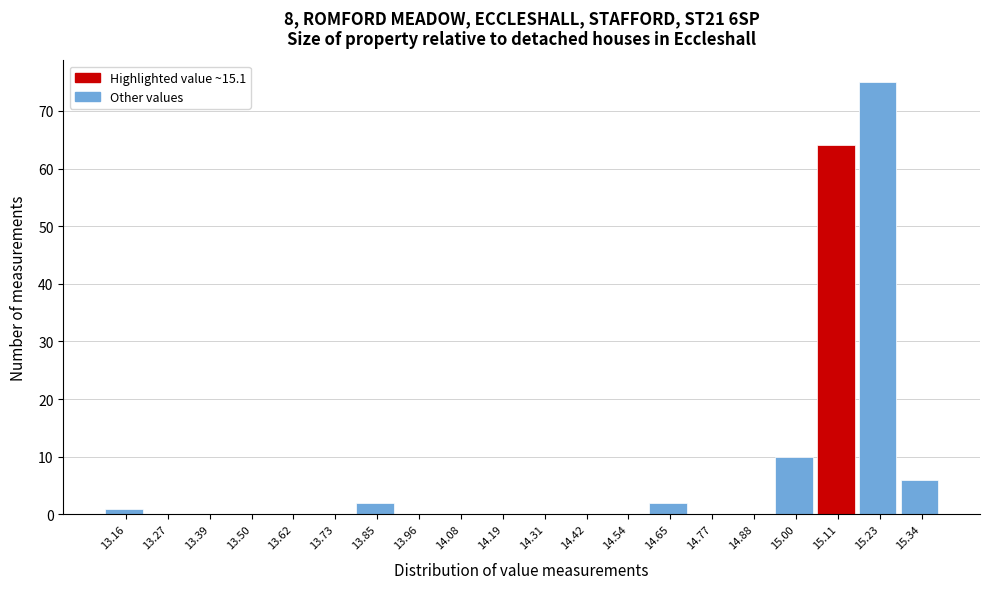

Reading left to right, transcribe this chart: for each bar, give the range it covers on the x-axis and its height. Neither the bar edges nor the heights are printed on the chart, so give them approximately, as read against the axes.

13.100 to 13.215: 1
13.215 to 13.330: 0
13.330 to 13.445: 0
13.445 to 13.560: 0
13.560 to 13.675: 0
13.675 to 13.790: 0
13.790 to 13.905: 2
13.905 to 14.020: 0
14.020 to 14.135: 0
14.135 to 14.250: 0
14.250 to 14.365: 0
14.365 to 14.480: 0
14.480 to 14.595: 0
14.595 to 14.710: 2
14.710 to 14.825: 0
14.825 to 14.940: 0
14.940 to 15.055: 10
15.055 to 15.170: 64
15.170 to 15.285: 75
15.285 to 15.400: 6